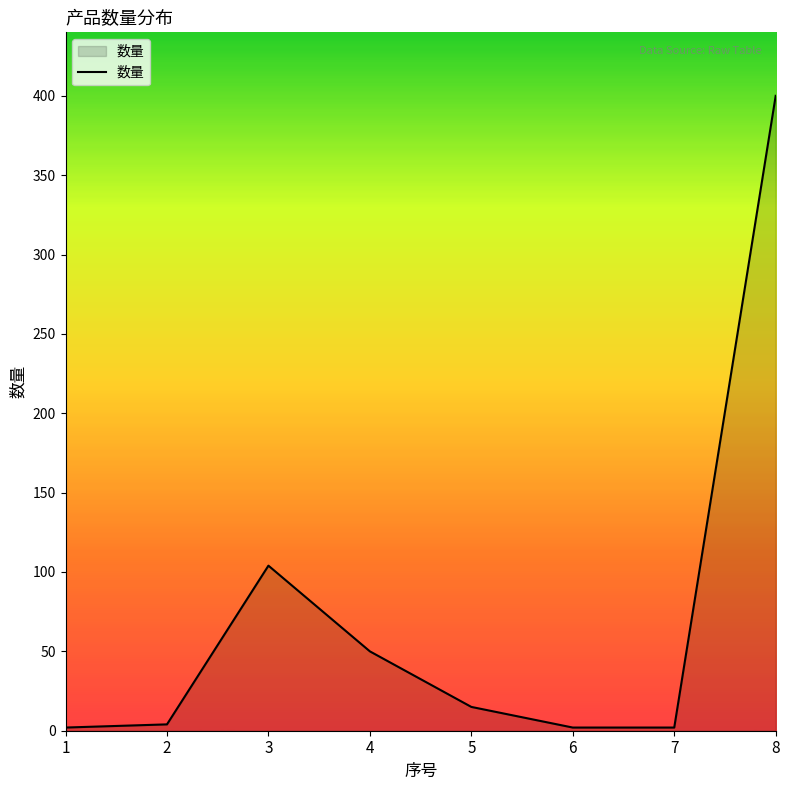

Where is the first local maximum?

3